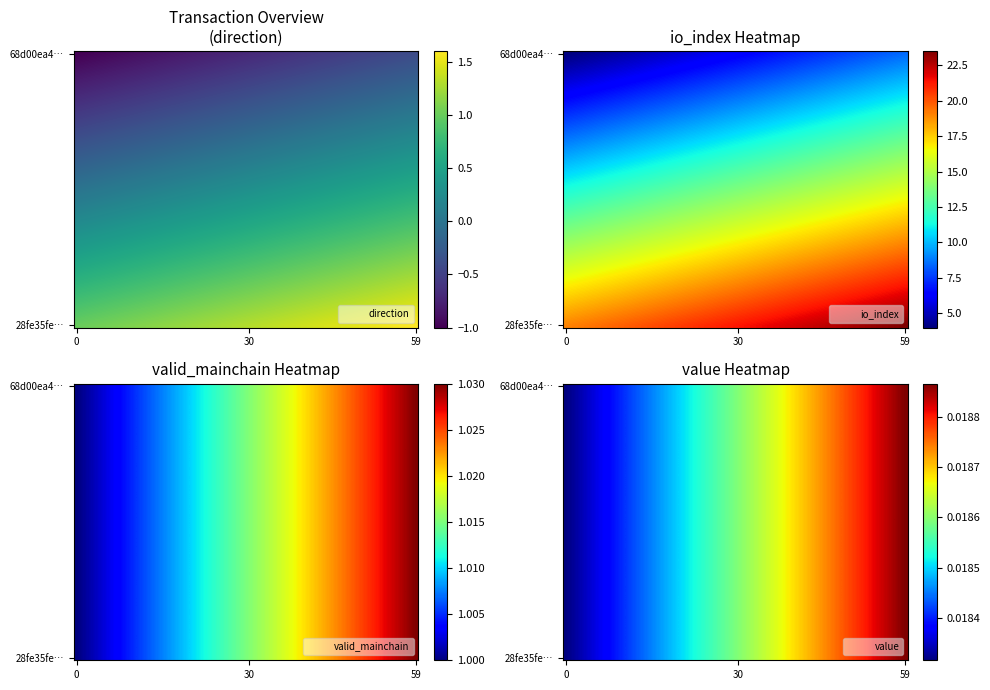

Reading left to right, what are all the values shown in this chart?

68d00ea4c8f9554a333d1cf4dc0f5c0b6b8d129: direction=-1.0	io_index=4.0	valid_mainchain=1.0	value=0.0
28fe35fe014bee75a3d1a0d04fa77747a4c7968: direction=1.0	io_index=19.0	valid_mainchain=1.0	value=0.0